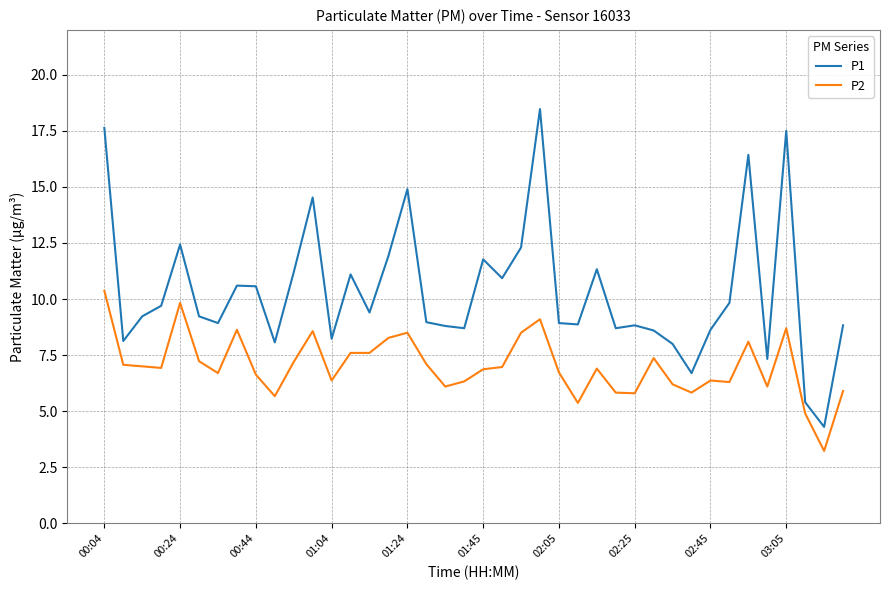

What is the difference between the maximum and minimum values in the P1 series?

14.2